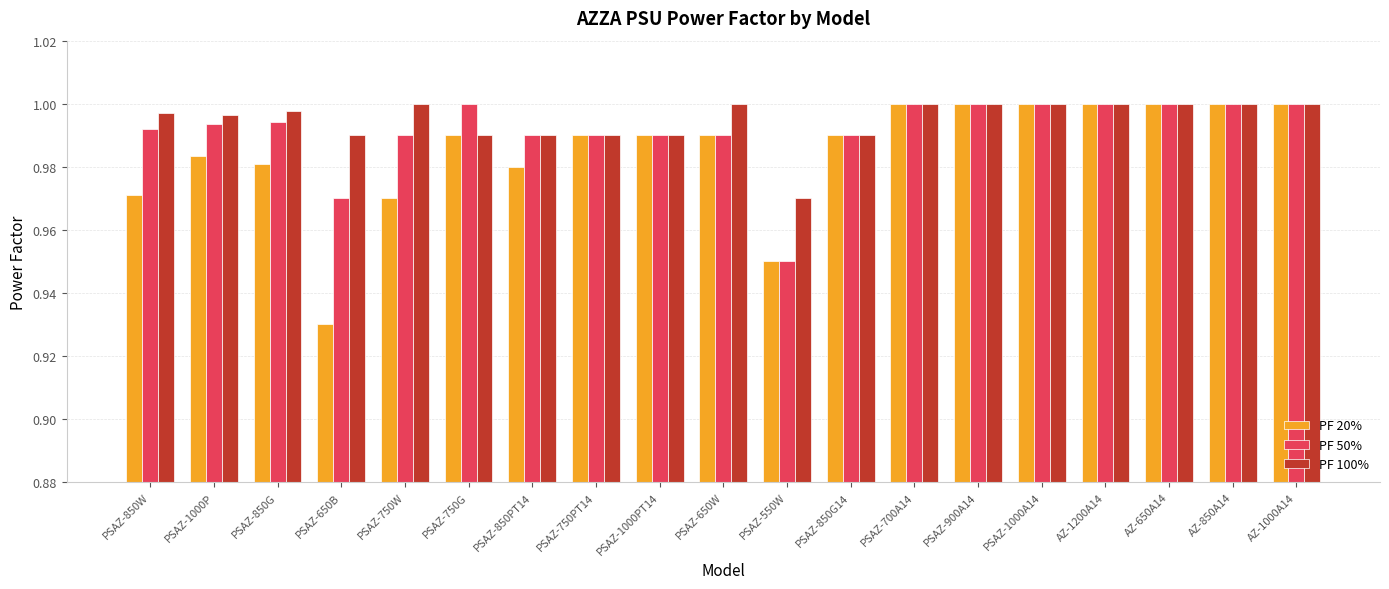

What position from the right is AZ-850A14?

2